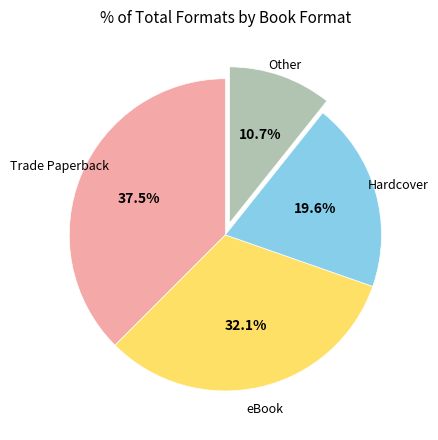

Which has a higher value, Trade Paperback or Hardcover?

Trade Paperback